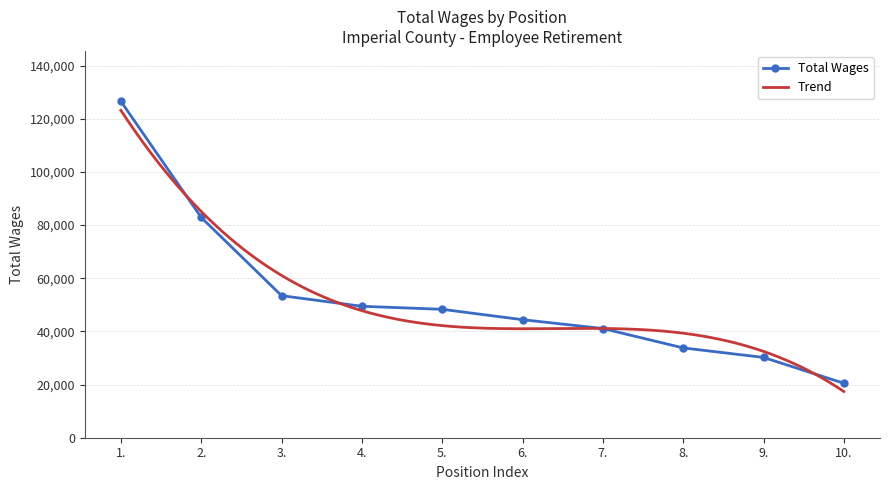

Which label corresponds to the largest value in the chart?

1.